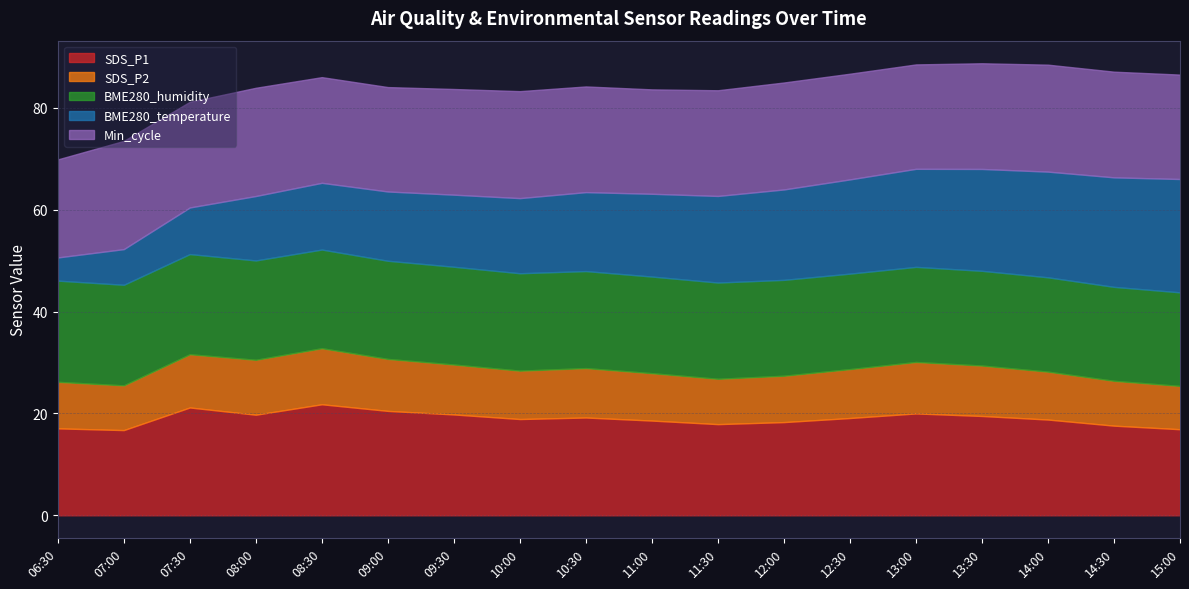

What is the total value across all series at 13:30?

88.8